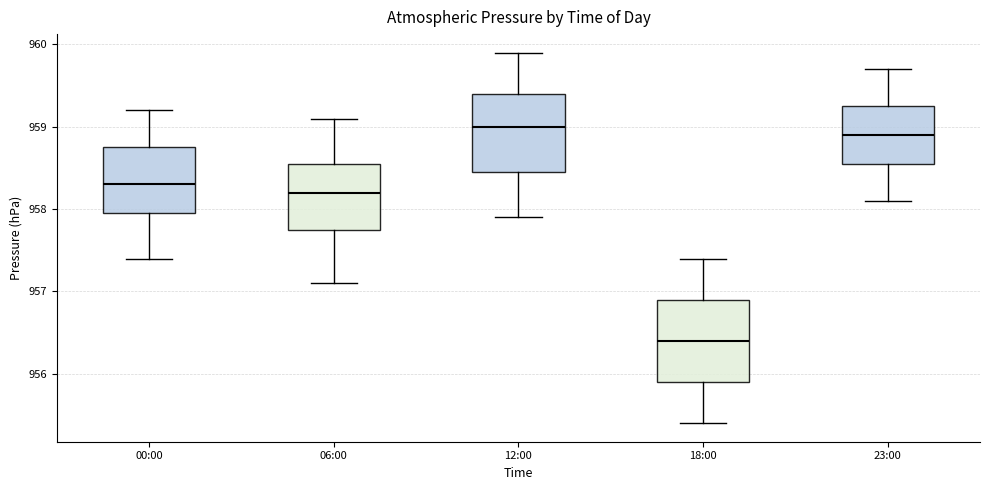

Reading left to right, read every box against the y-axis: the position of its median line, the range the box covers, and the ends of its whiskers. The values are not printed on the chart, so give them approximately, as read against the axis.

00:00: median 958.3, box 958.0 to 958.8, whiskers 957.4 to 959.2
06:00: median 958.2, box 957.8 to 958.6, whiskers 957.1 to 959.1
12:00: median 959.0, box 958.5 to 959.4, whiskers 957.9 to 959.9
18:00: median 956.4, box 955.9 to 956.9, whiskers 955.4 to 957.4
23:00: median 958.9, box 958.6 to 959.3, whiskers 958.1 to 959.7